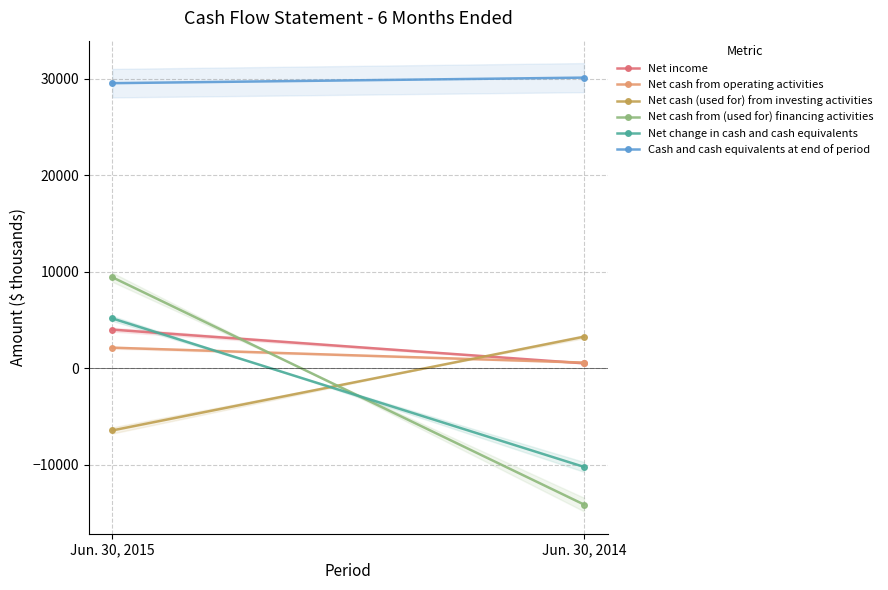

How many lines are shown in the chart?

6